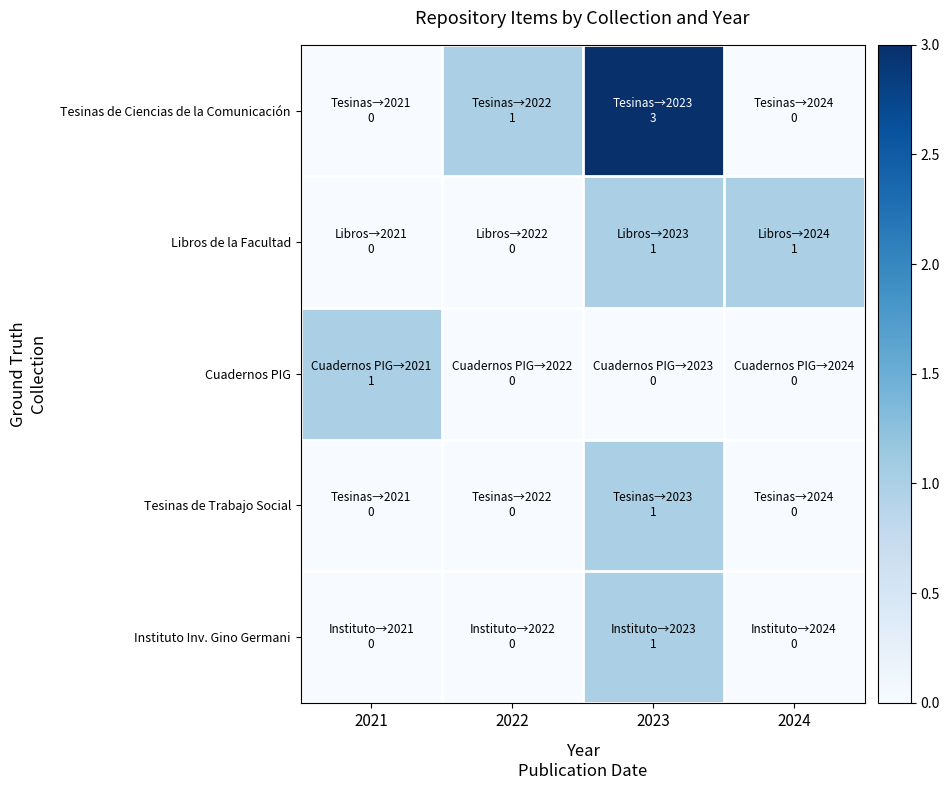

What is the difference between the highest and lowest values at 2021?

1